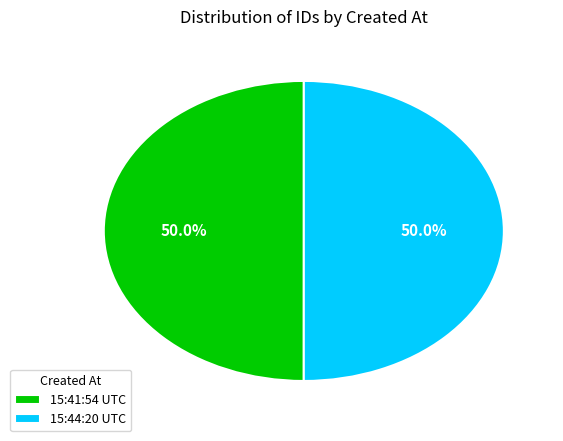

What is the ratio of the value at 15:41:54 UTC to the value at 15:44:20 UTC?

1.0